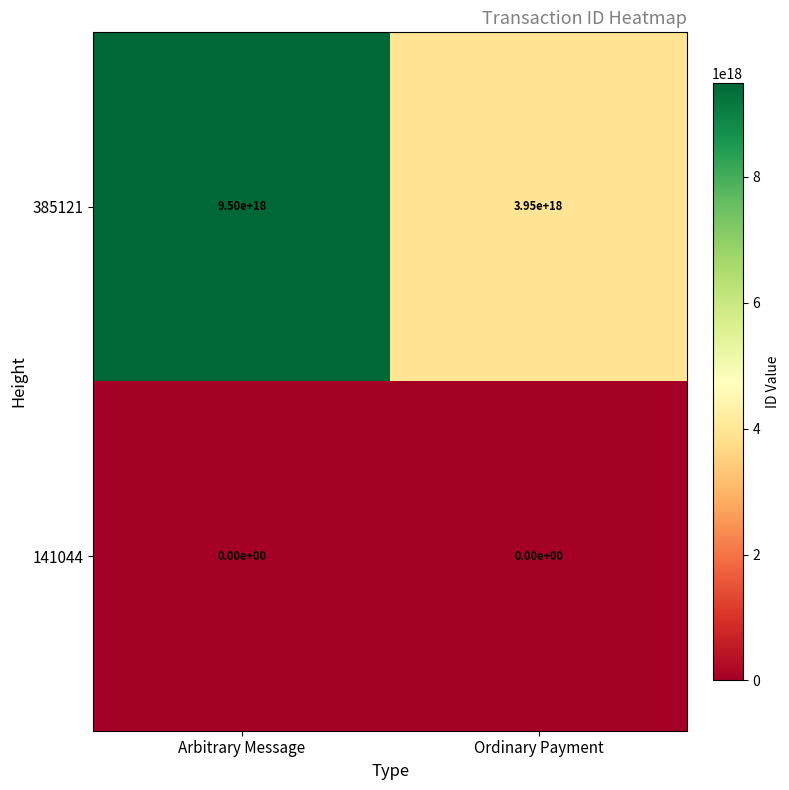

Which series has the largest total across all categories?

385121